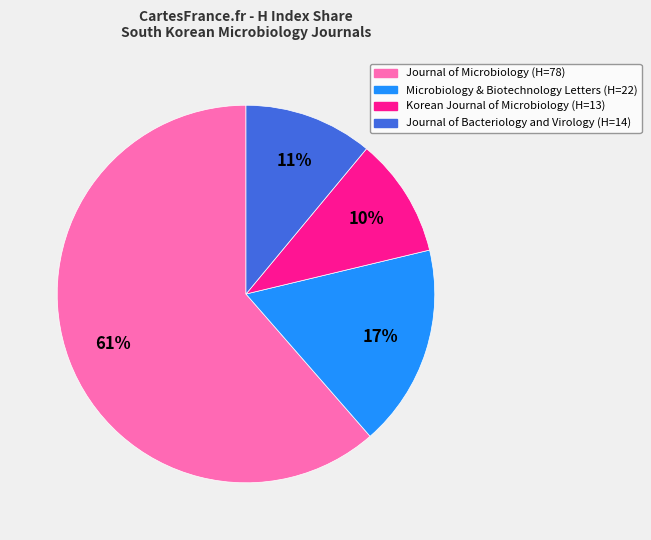

Which slice represents more than half of the pie?

Journal of Microbiology (H=78)